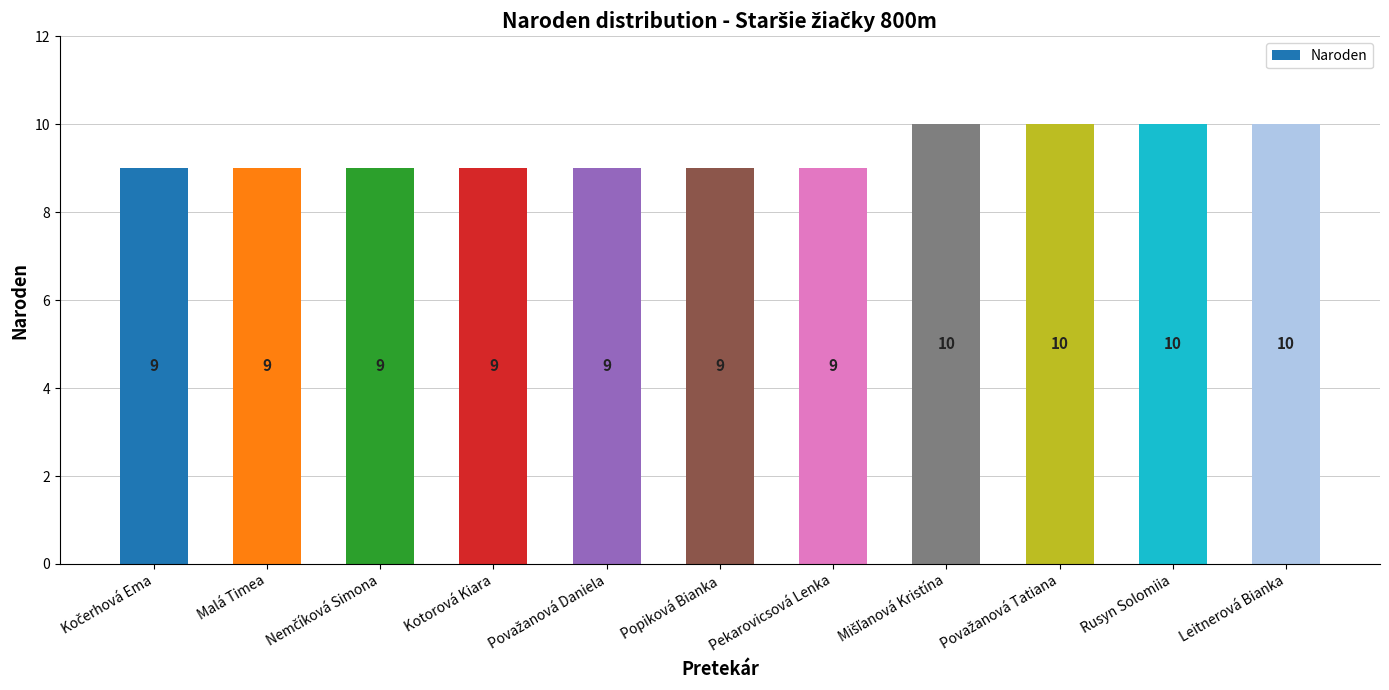

What is the average value?

9